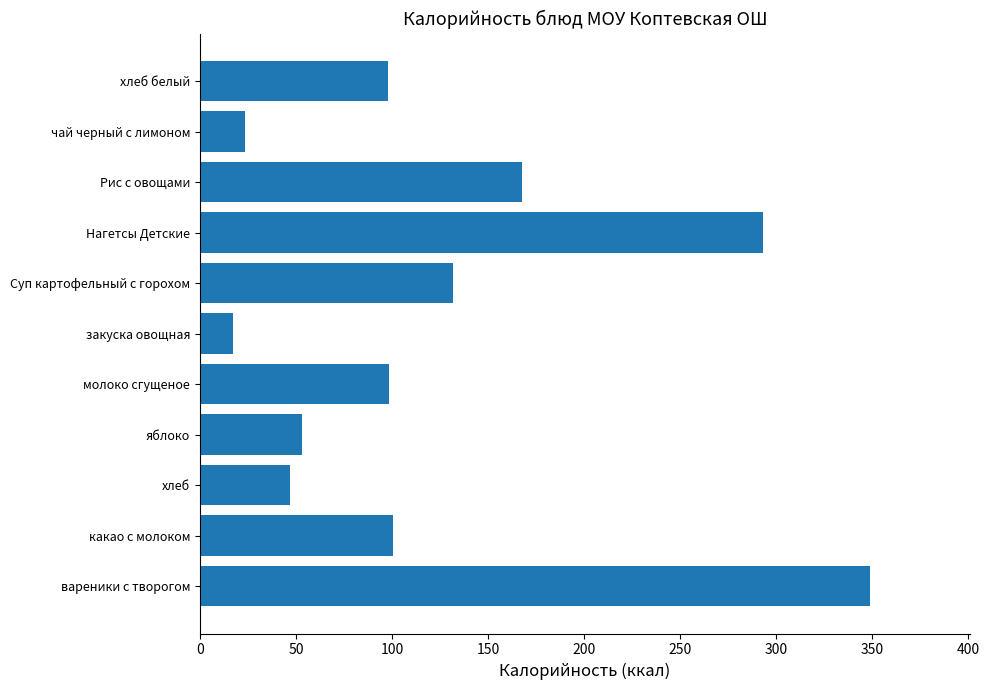

The value at чай черный с лимоном is 23.7. True or false?

True